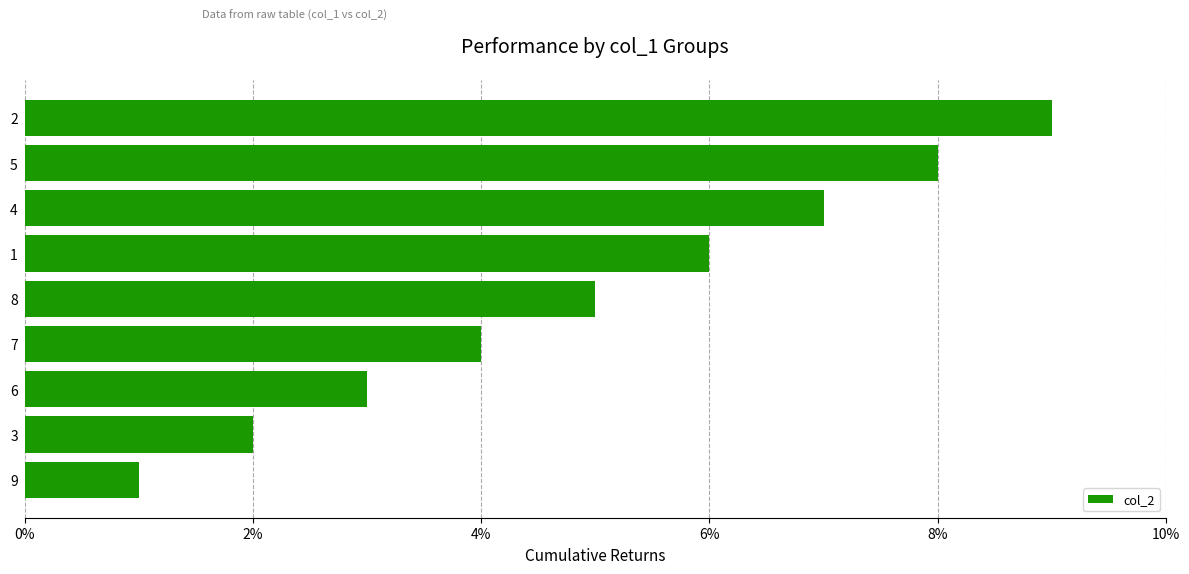

Does the chart contain any negative values?

No